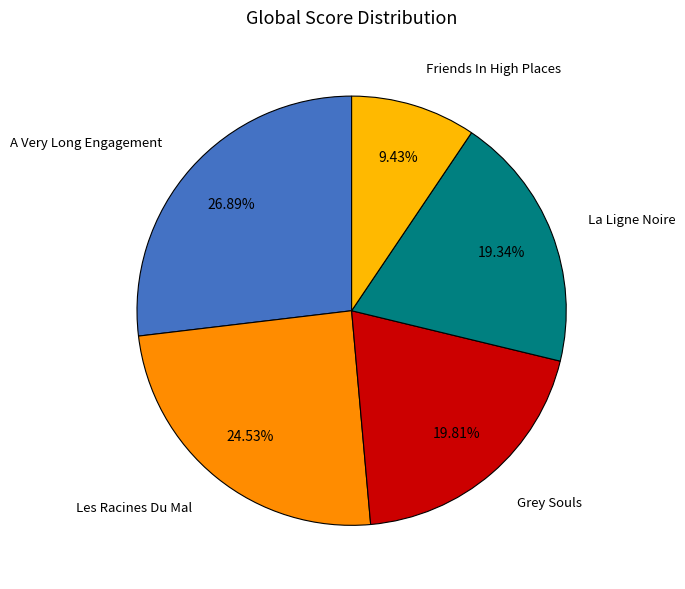

Is it true that La Ligne Noire is 11% of the pie?

False